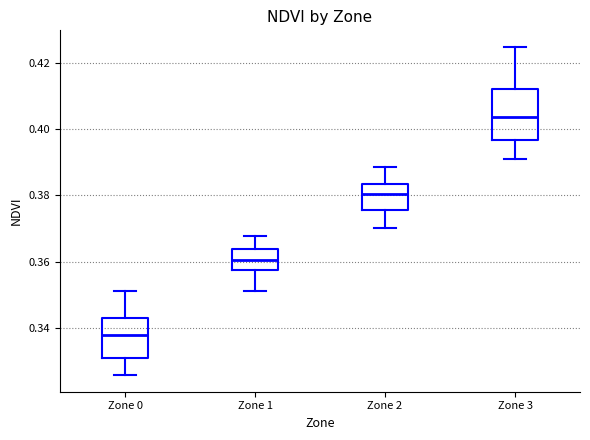

Reading left to right, transcribe this box plot: for each box, give where its median line is, the range the box spans, and where its two whiskers end, as read against the y-axis. The values are not printed on the chart, so give them approximately, as read against the axis.

Zone 0: median 0.338, box 0.330 to 0.342, whiskers 0.326 to 0.352
Zone 1: median 0.360, box 0.358 to 0.364, whiskers 0.352 to 0.368
Zone 2: median 0.380, box 0.376 to 0.384, whiskers 0.370 to 0.388
Zone 3: median 0.404, box 0.396 to 0.412, whiskers 0.390 to 0.424